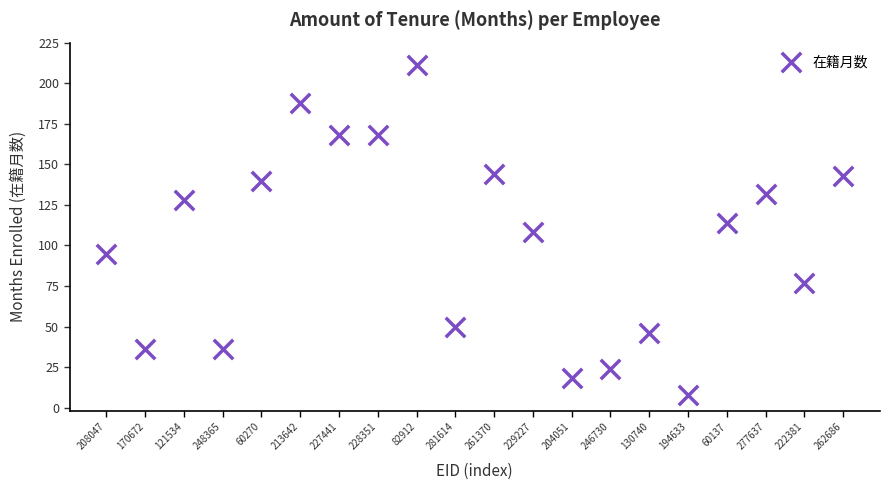

What is the range of Y values (max minus min)?

203